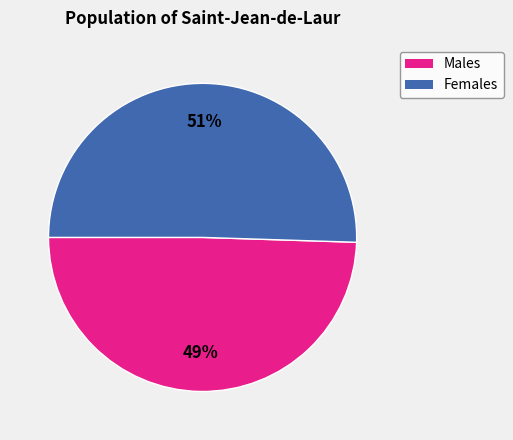

The Males slice represents 49% of the pie. True or false?

True